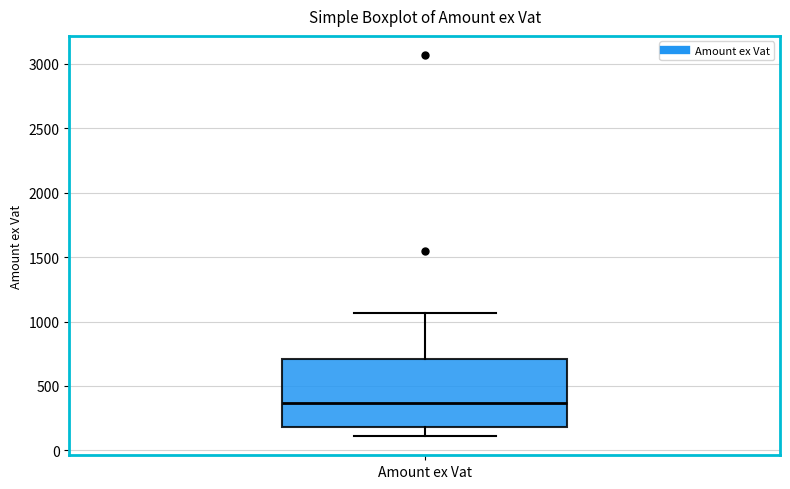

Transcribe this box plot: give where the median line is, the range the box spans, and where the two whiskers end, as read against the y-axis. The values are not printed on the chart, so give them approximately, as read against the axis.

median 350, box 200 to 700, whiskers 100 to 1050